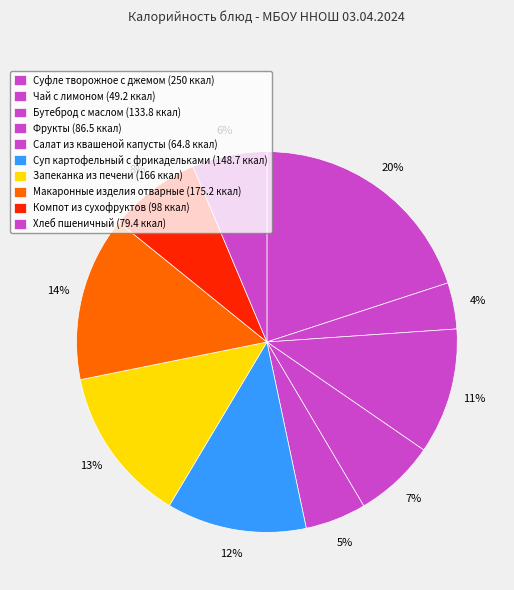

How many slices are in this pie chart?

10